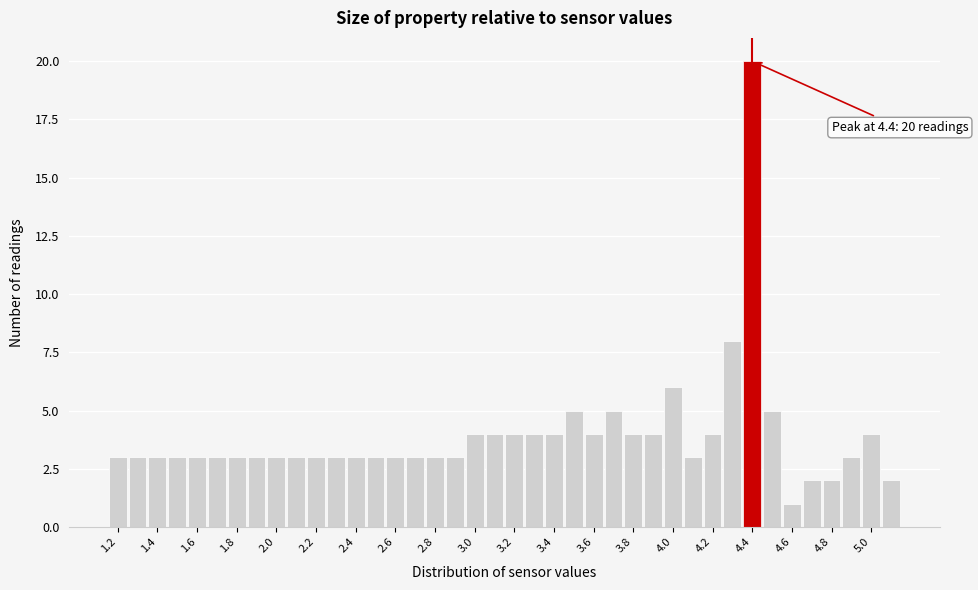

Over which range of the x-axis is the bar tallest?

4.35 to 4.45